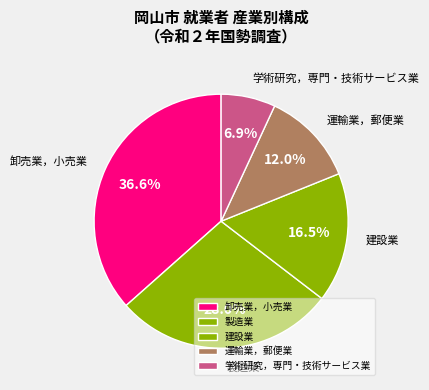

What percentage is the 製造業 slice, to the nearest percent?

28%